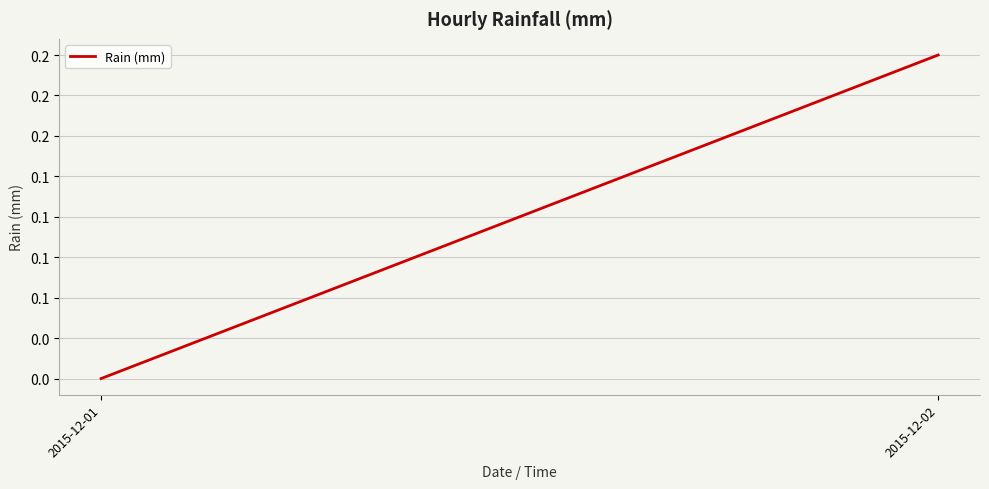

Rank the categories by value from lowest to highest.

2015-12-01, 2015-12-02